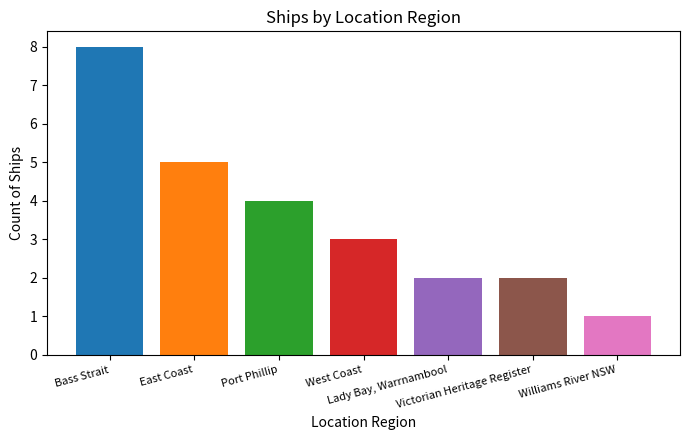

What is the greatest value displayed?

8